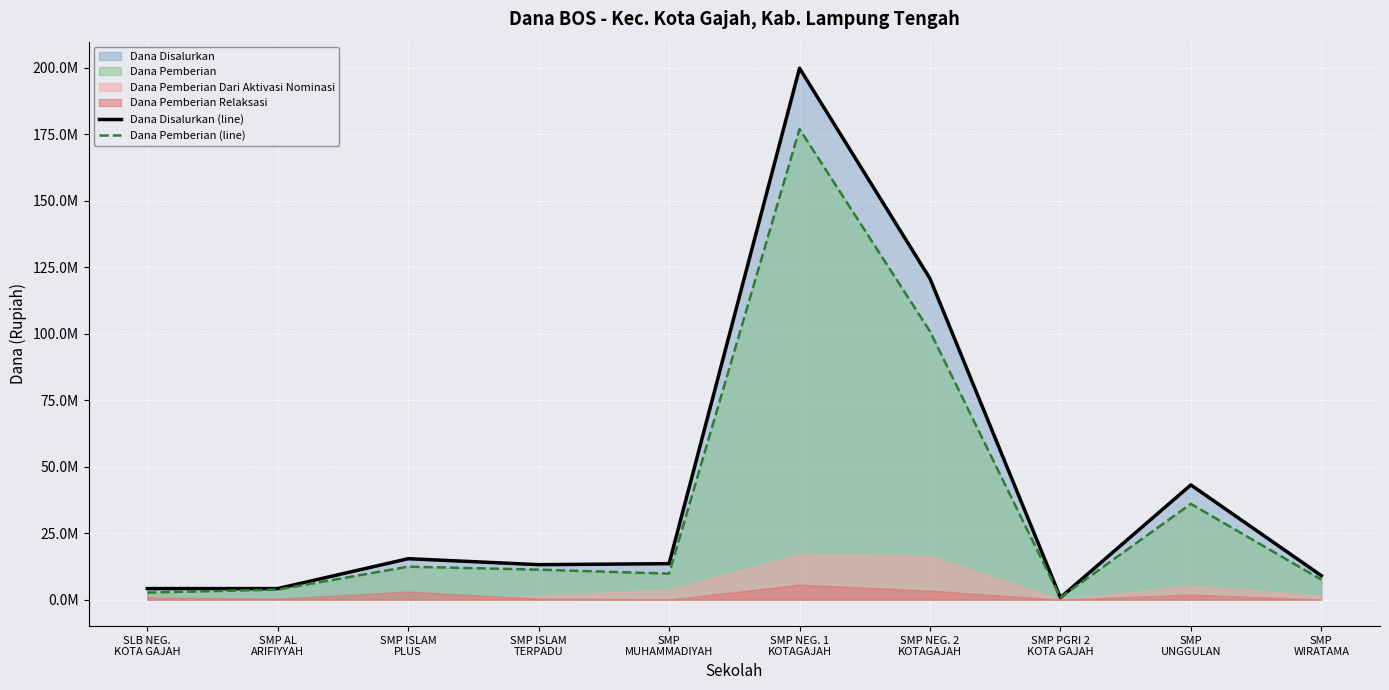

True or false: Dana Disalurkan (line) and Dana Pemberian (line) intersect in this chart.

False